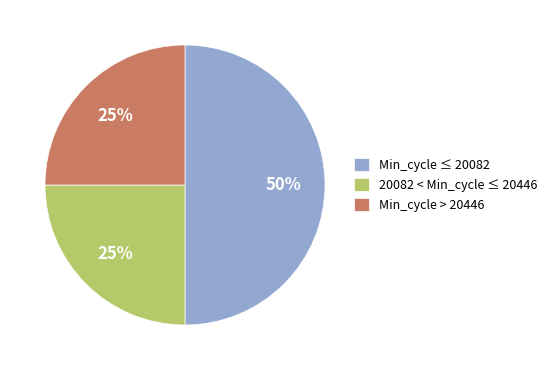

To the nearest percent, what is the average slice percentage?

33%